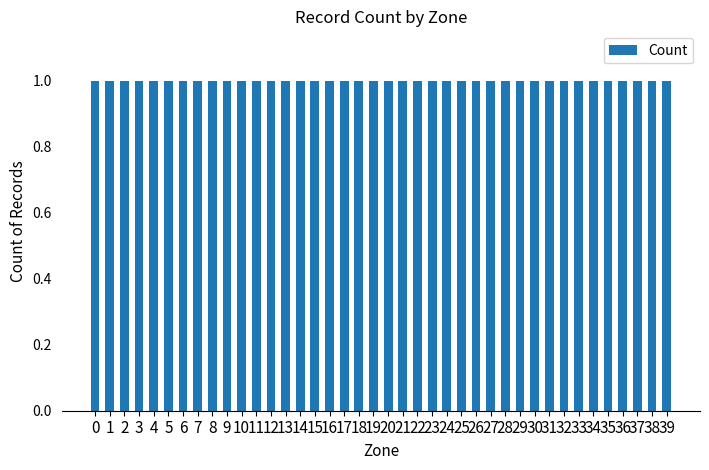

At which category does the chart reach its minimum across all series?

3